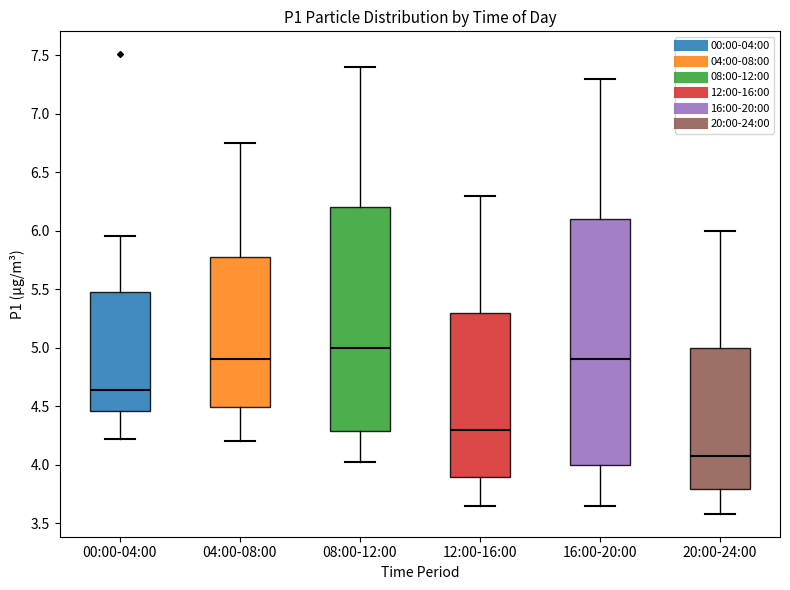

Reading left to right, read every box against the y-axis: the position of its median line, the range the box covers, and the ends of its whiskers. The values are not printed on the chart, so give them approximately, as read against the axis.

00:00-04:00: median 4.65, box 4.45 to 5.50, whiskers 4.20 to 5.95
04:00-08:00: median 4.90, box 4.50 to 5.80, whiskers 4.20 to 6.75
08:00-12:00: median 5.00, box 4.30 to 6.20, whiskers 4.00 to 7.40
12:00-16:00: median 4.30, box 3.90 to 5.30, whiskers 3.65 to 6.30
16:00-20:00: median 4.90, box 4.00 to 6.10, whiskers 3.65 to 7.30
20:00-24:00: median 4.10, box 3.80 to 5.00, whiskers 3.60 to 6.00